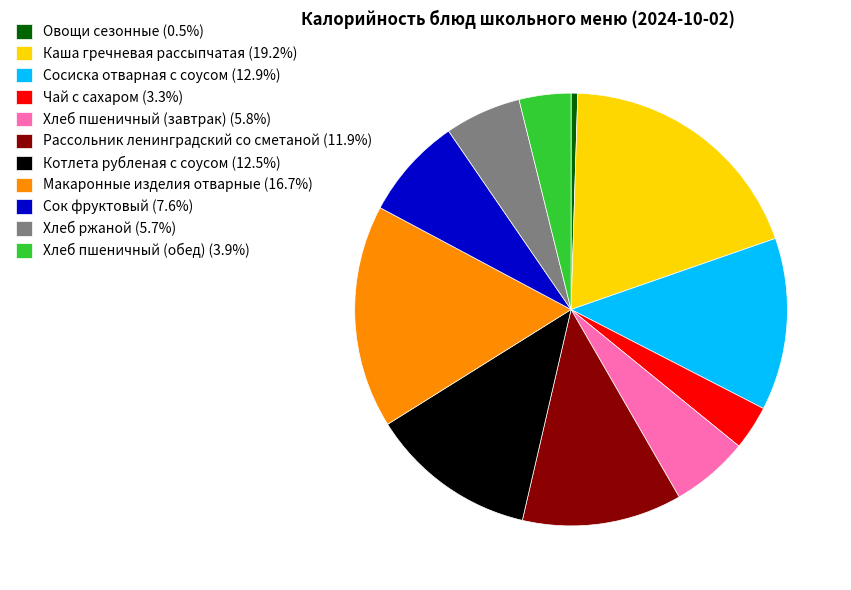

Which category has the biggest portion of the pie?

Каша гречневая рассыпчатая